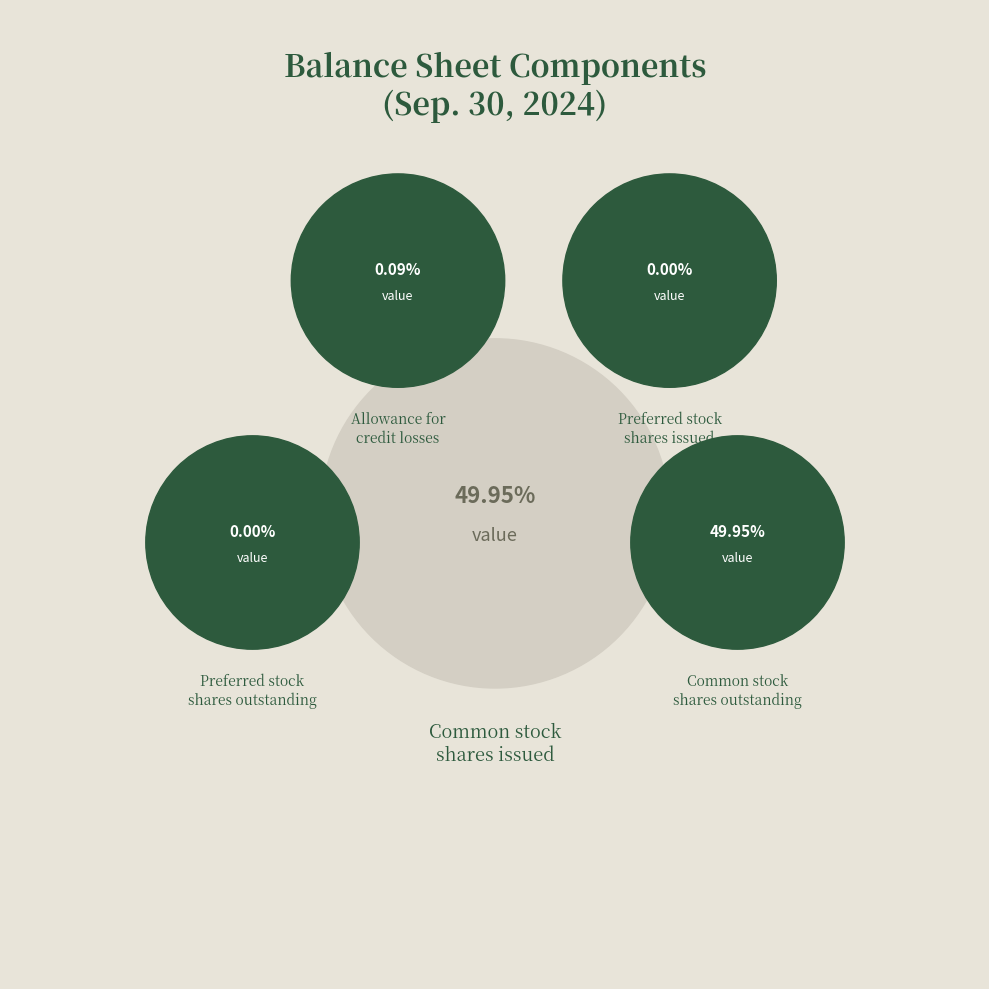

Which slice is the largest?

Common stock, shares issued